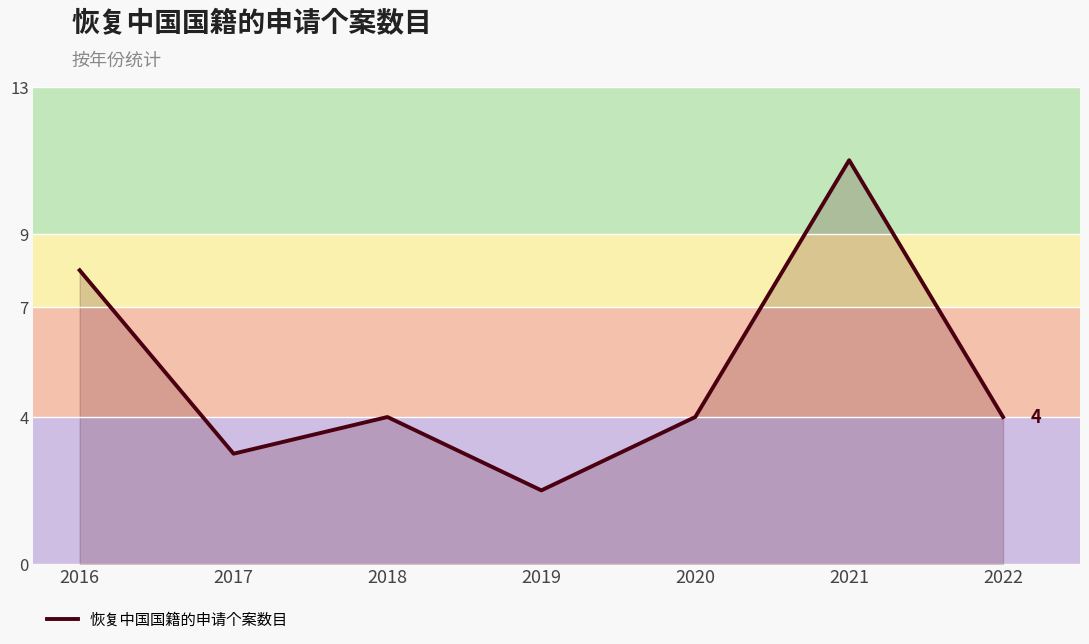

How many interior local peaks (higher than both neighbors) does the data have?

2